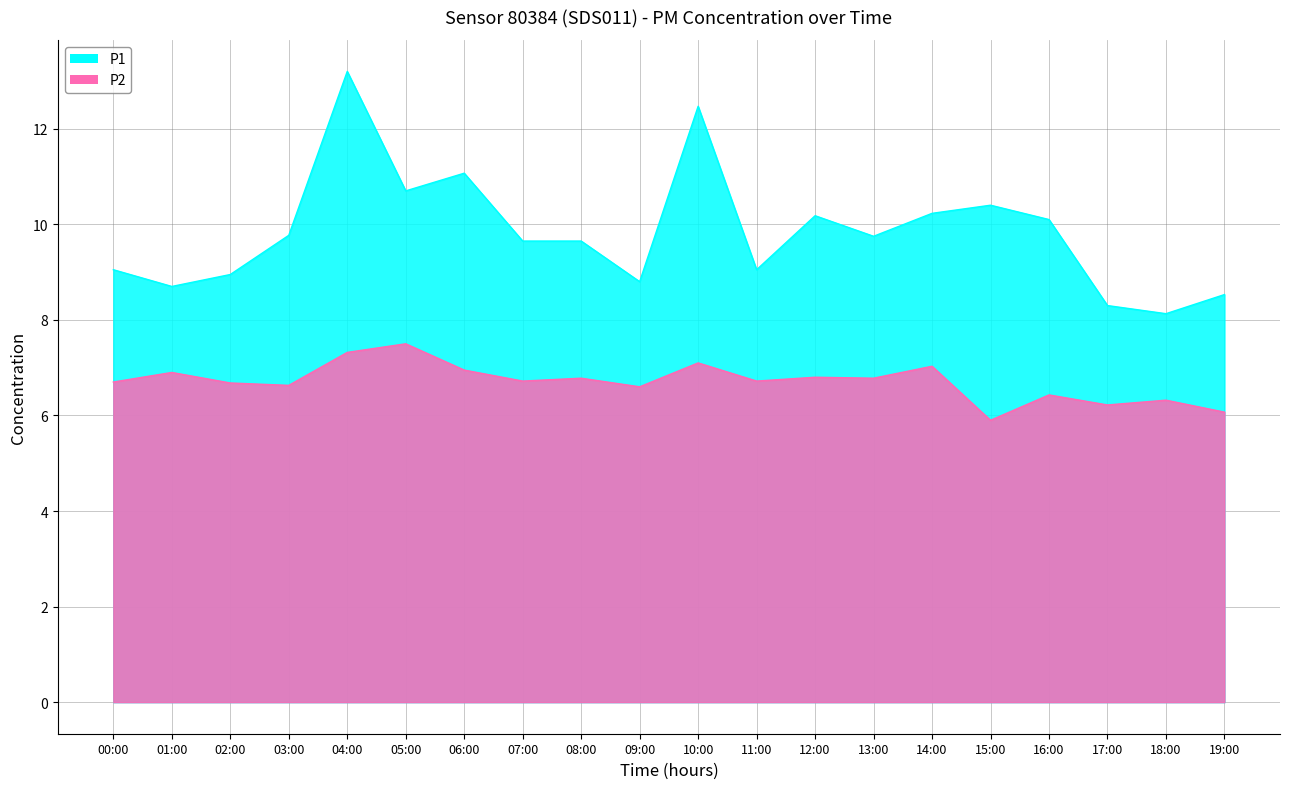

List the series in order of their overall mean, highest first.

P1, P2